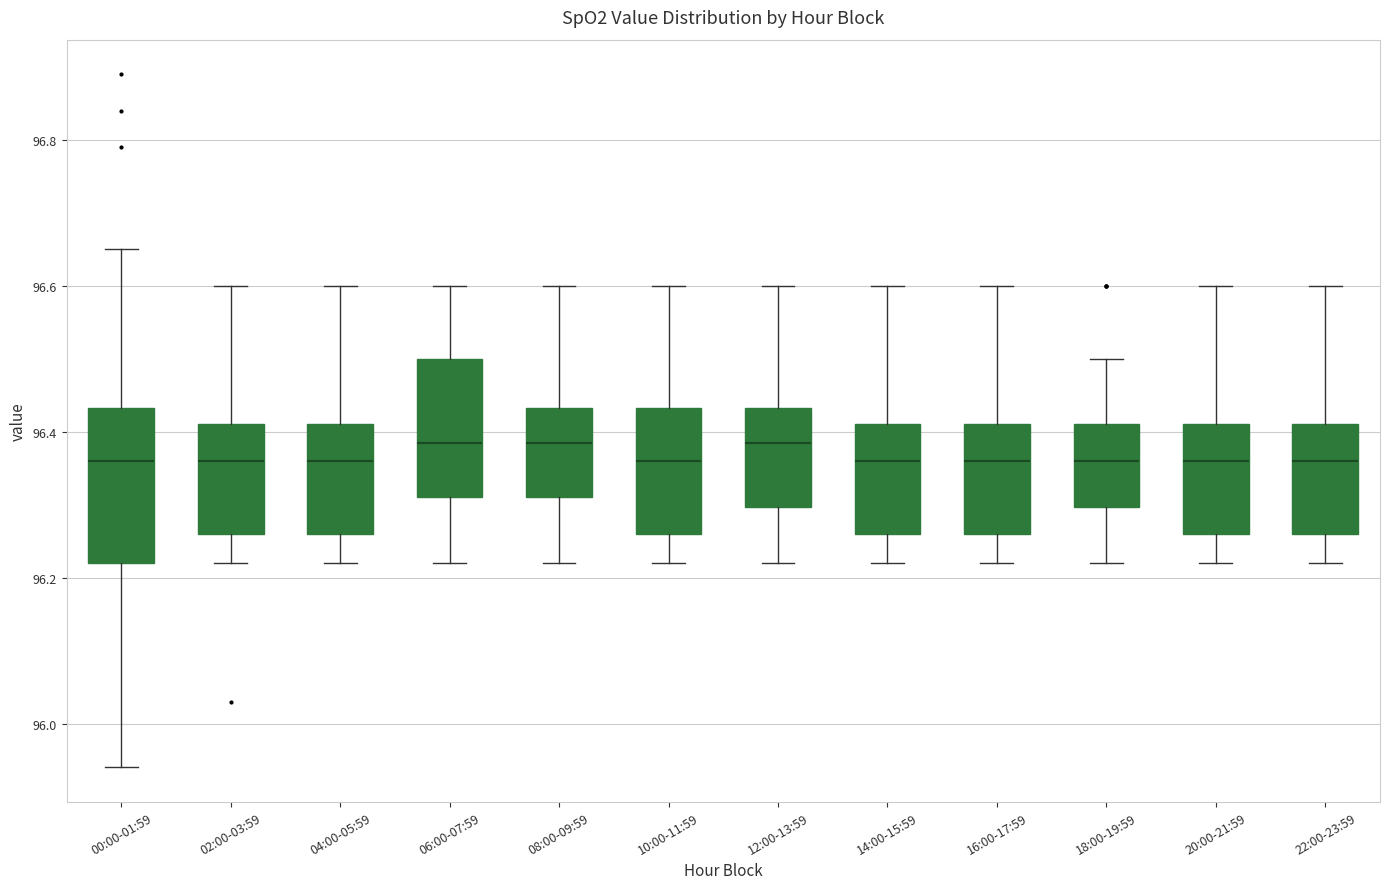

Where does the upper whisker of the box for 20:00-21:59 end on the y-axis? The values are not printed on the chart, so give them approximately, as read against the axis.

96.60